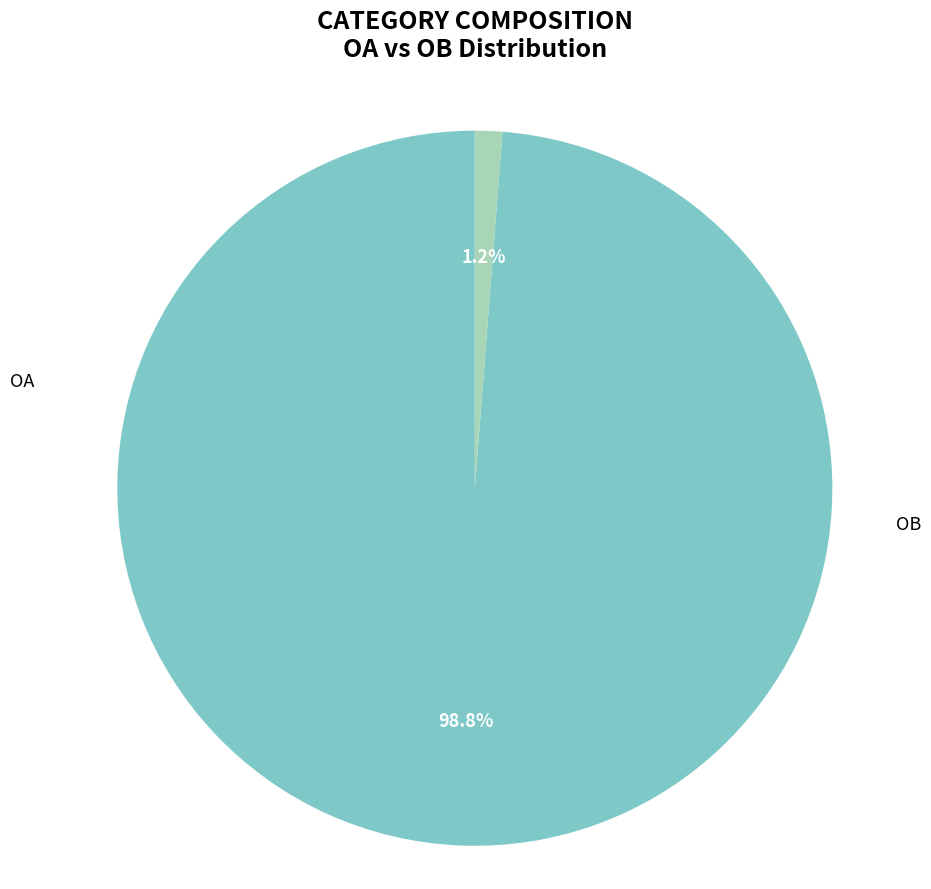

Is there any slice that represents more than half of the pie?

Yes